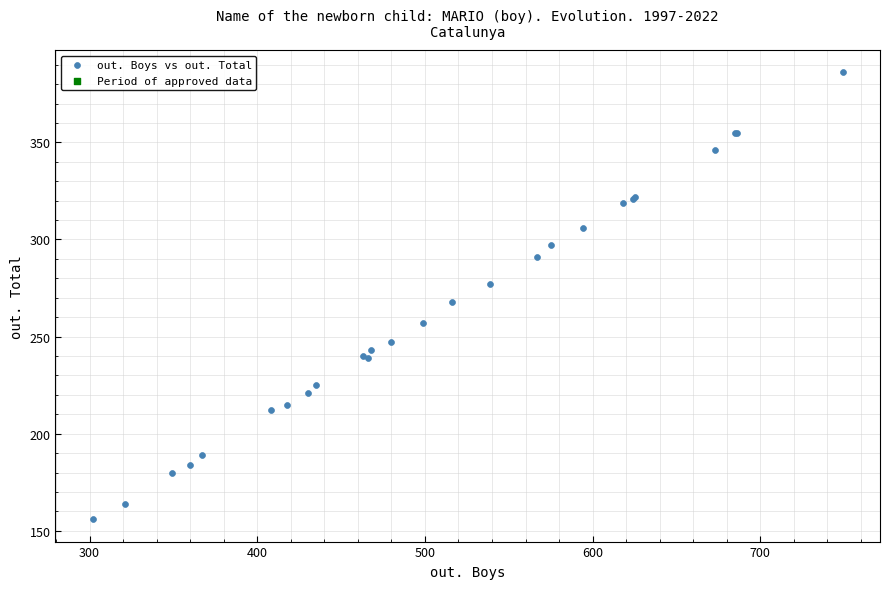

What Y value in the scatter plot is closest to 271?

268